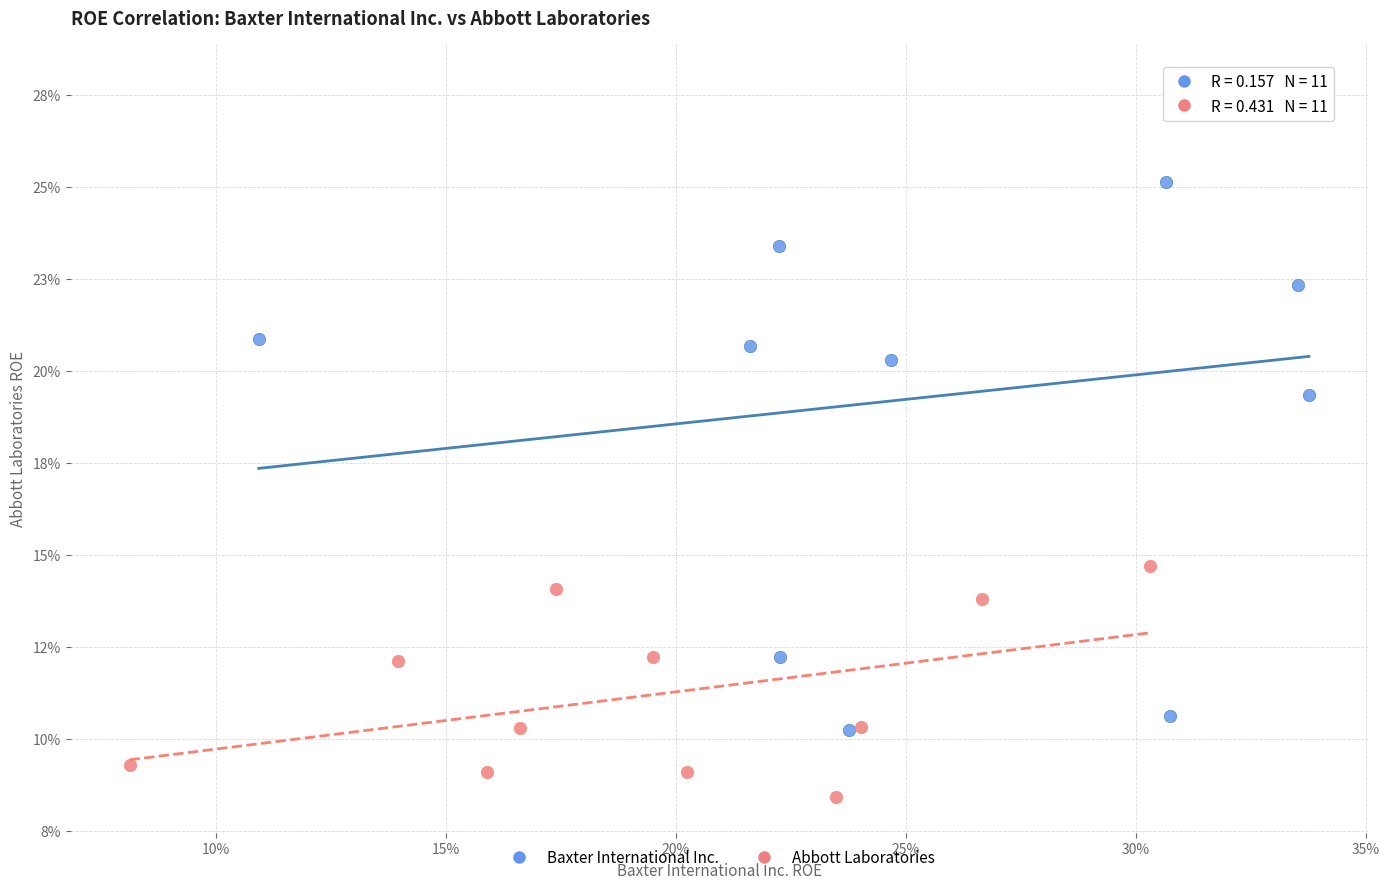

Which series contains the lowest Y value?

Abbott Laboratories